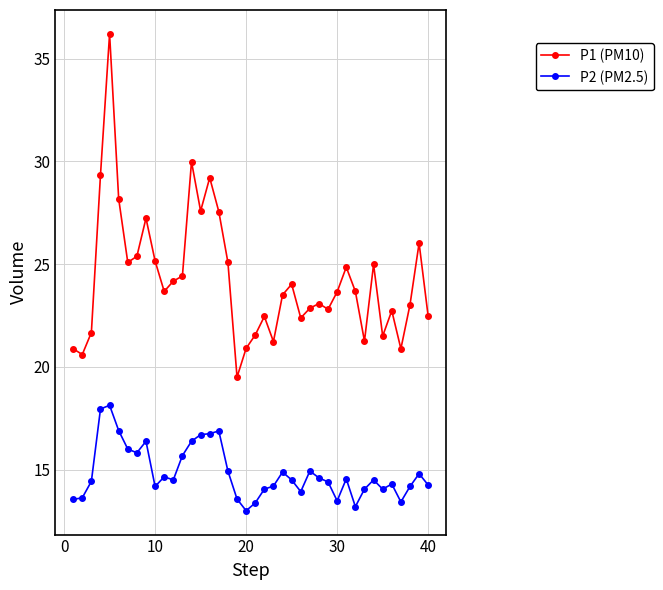

What is the smallest value displayed?

13.0